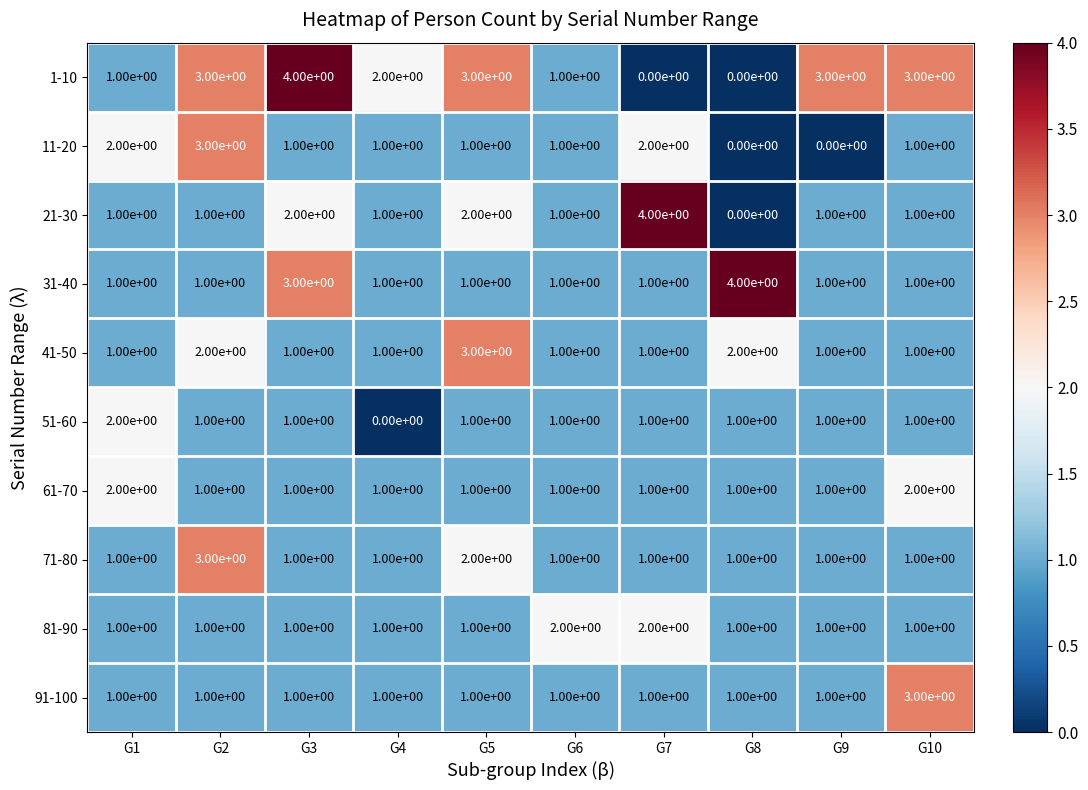

How many values in the 81-90 series exceed 1?

2